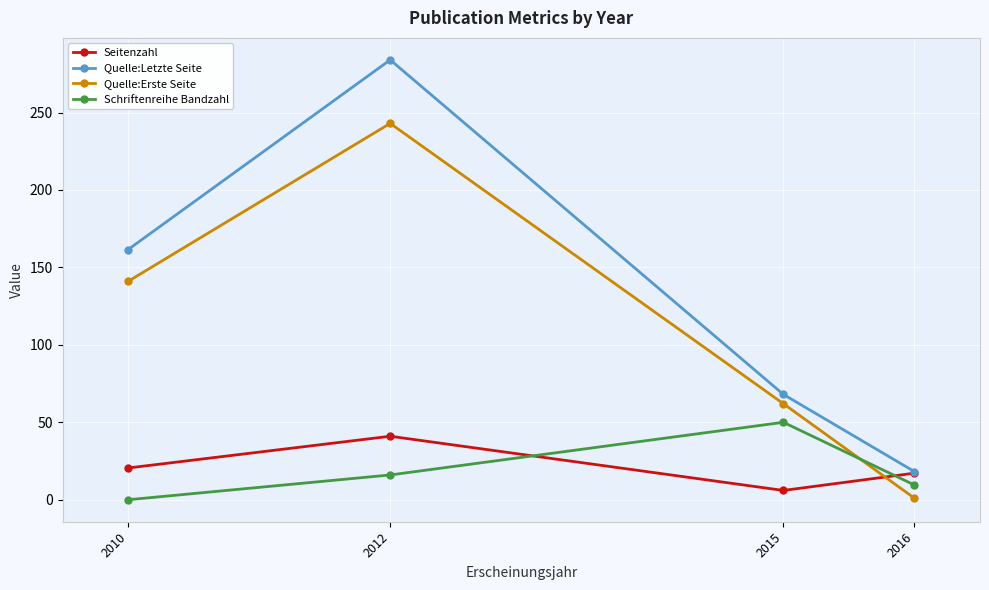

Reading left to right, extract all data points from this chart.

Seitenzahl: 2010=20.5	2012=41.0	2015=6.0	2016=17.2
Quelle:Letzte Seite: 2010=161.5	2012=284.0	2015=68.0	2016=18.2
Quelle:Erste Seite: 2010=141.0	2012=243.0	2015=62.0	2016=1.0
Schriftenreihe Bandzahl: 2010=0.0	2012=16.0	2015=50.0	2016=9.5